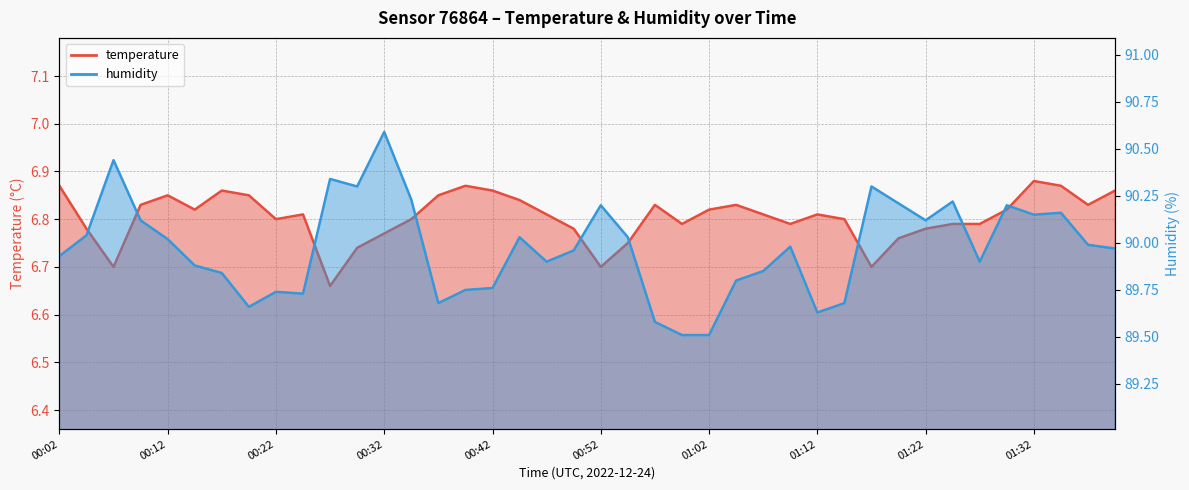

List the series in order of their overall mean, highest first.

humidity, temperature